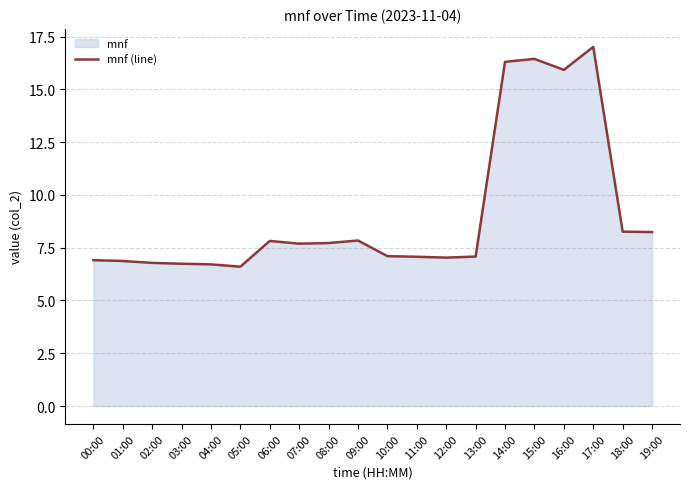

How many points are lower than both their immediate neighbors (excluding endpoints)?

4